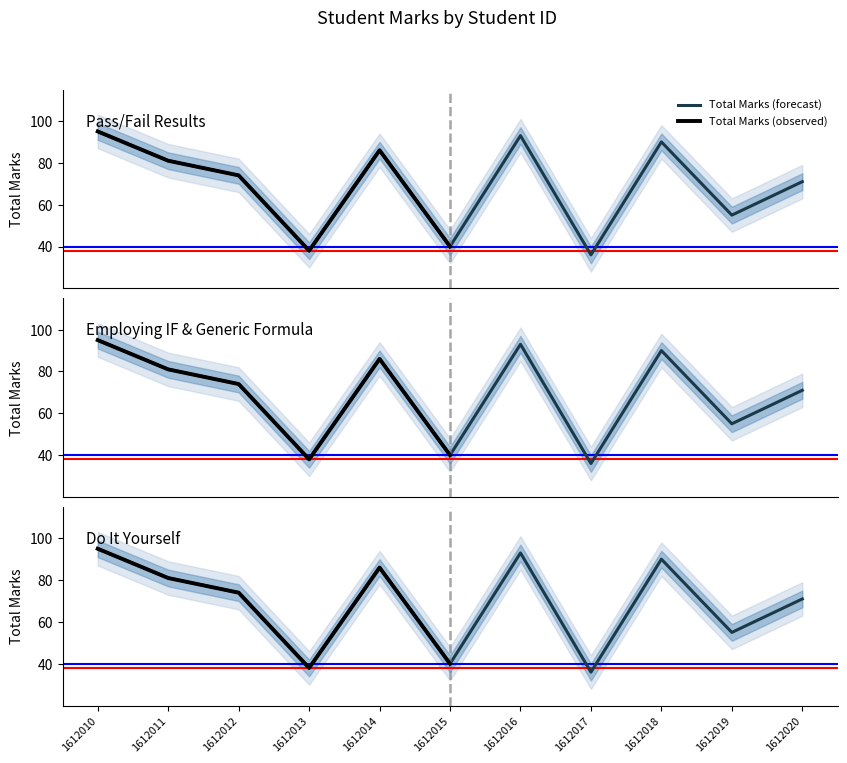

The value at 1612014 is 86. True or false?

True